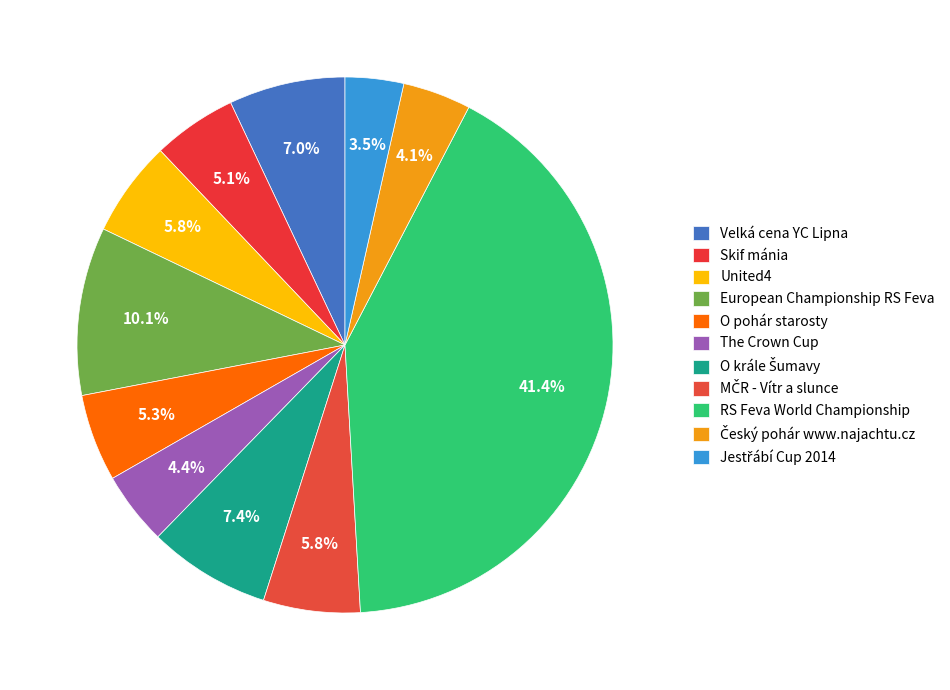

Count the number of slices in the pie.

11